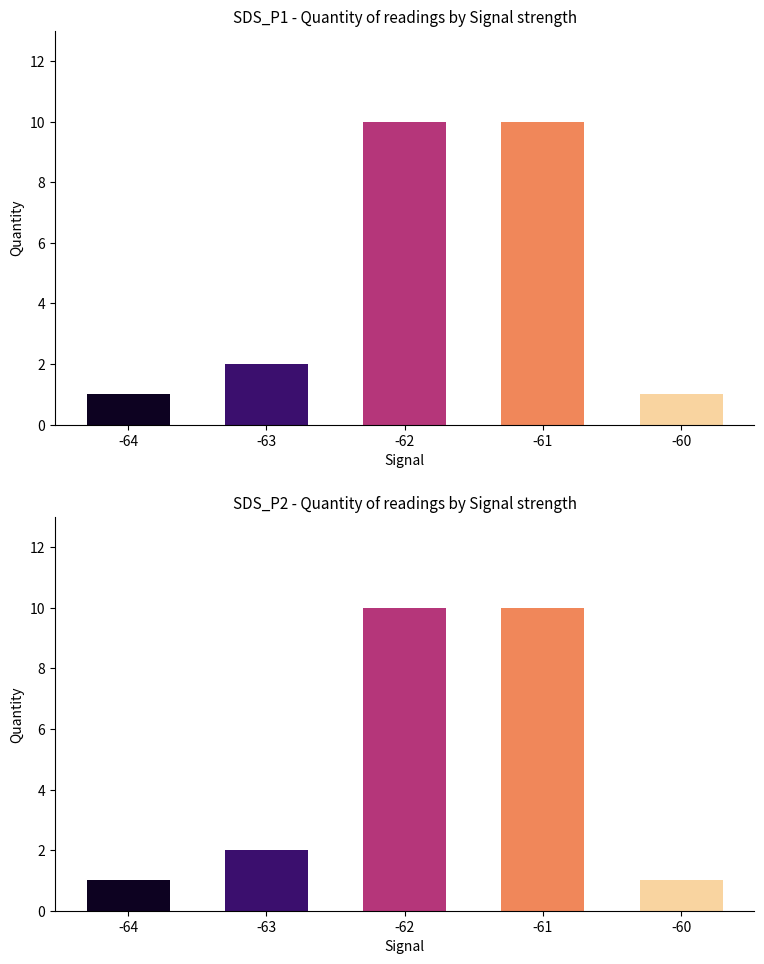

What is the maximum value shown in the chart?

10